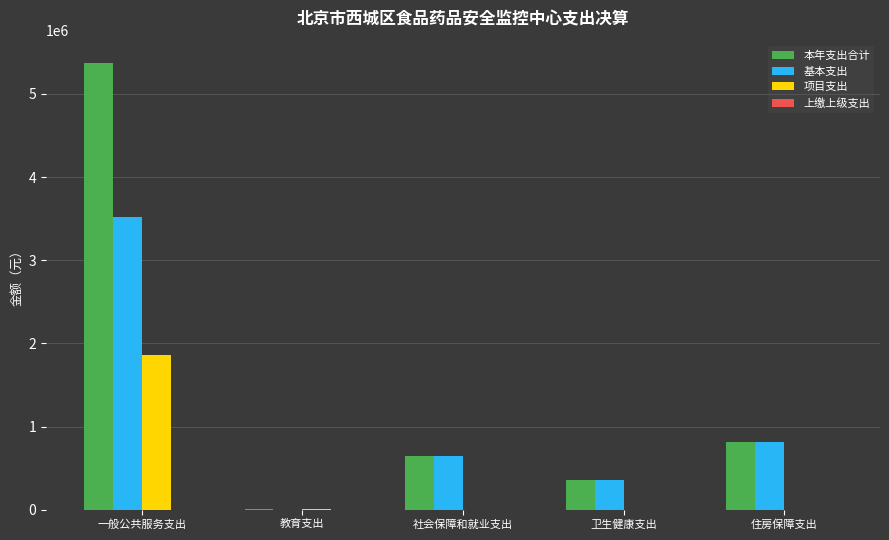

Which series changed the most between 教育支出 and 社会保障和就业支出?

基本支出